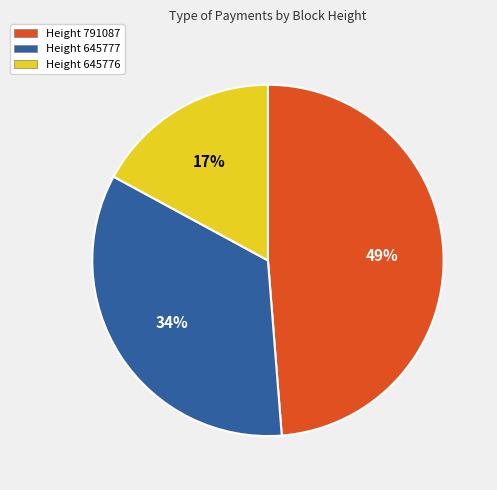

Between Height 791087 and Height 645777, which is larger?

Height 791087